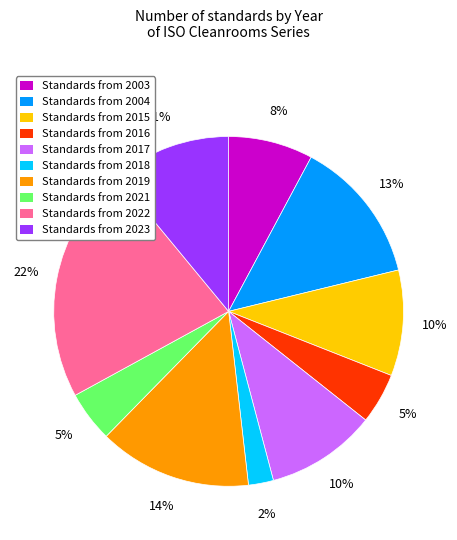

Does Standards from 2018 represent more than half of the total?

No